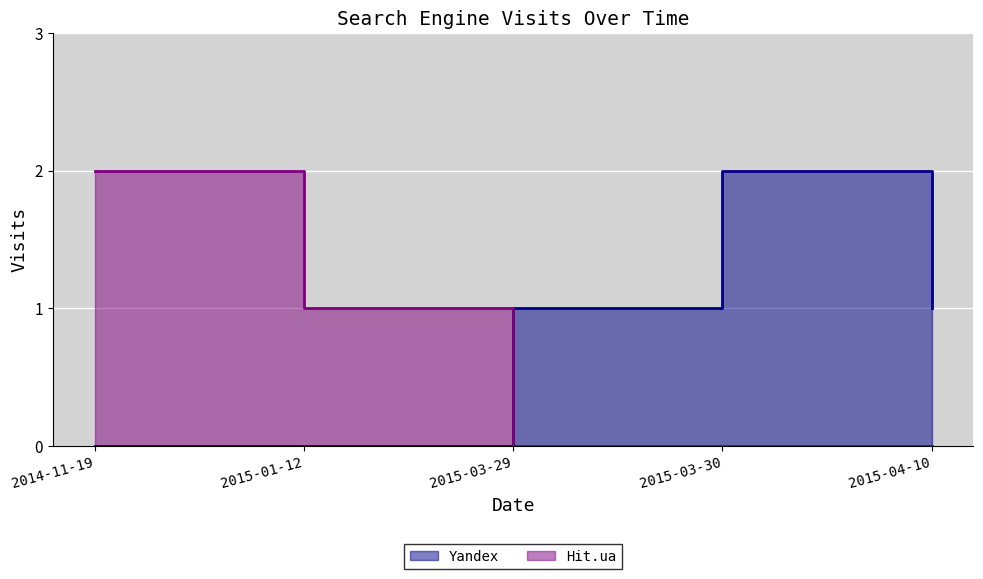

How many lines are shown in the chart?

2